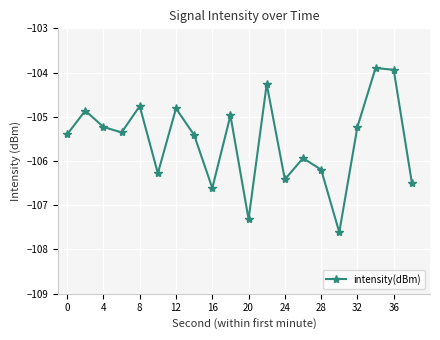

Reading right to left, transcribe all the data shown in this chart.

-106.5	-103.9	-103.9	-105.2	-107.6	-106.2	-105.9	-106.4	-104.3	-107.3	-105.0	-106.6	-105.4	-104.8	-106.3	-104.8	-105.4	-105.2	-104.9	-105.4